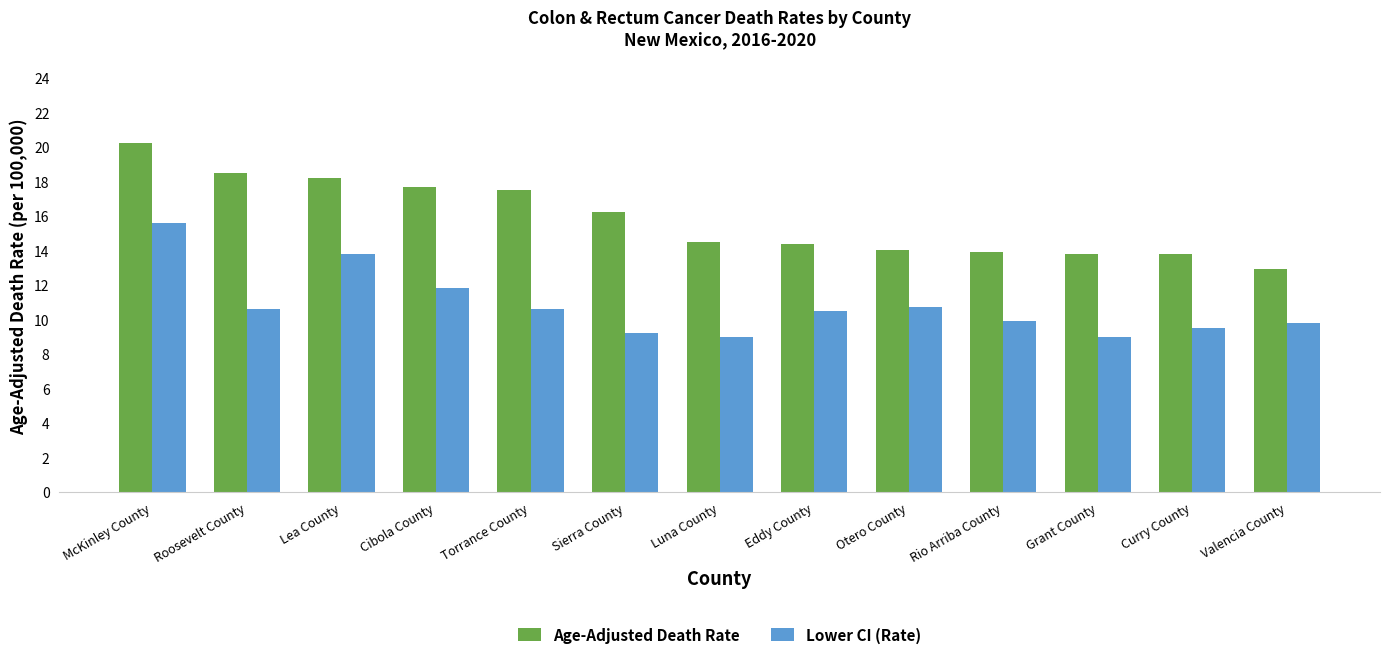

How many data points in Lower CI (Rate) are above 10?

7